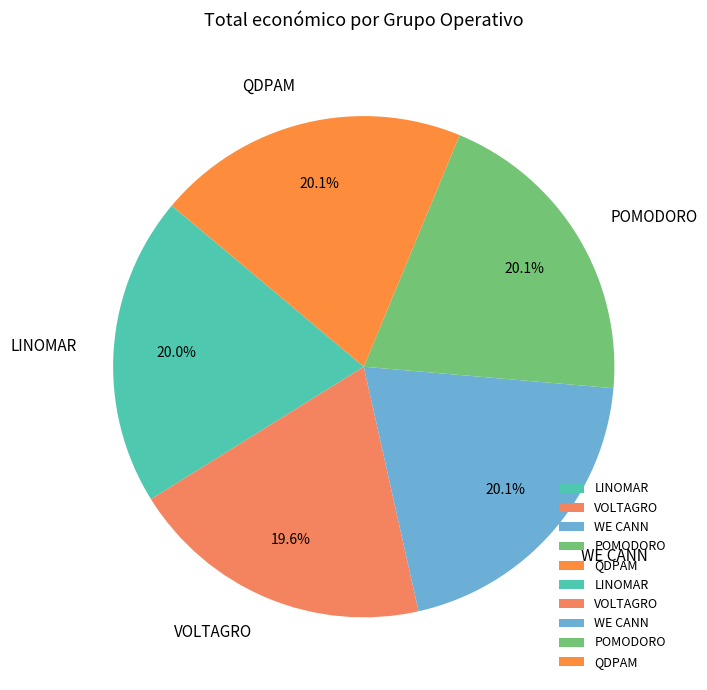

Is the sum of QDPAM and VOLTAGRO greater than half?

No